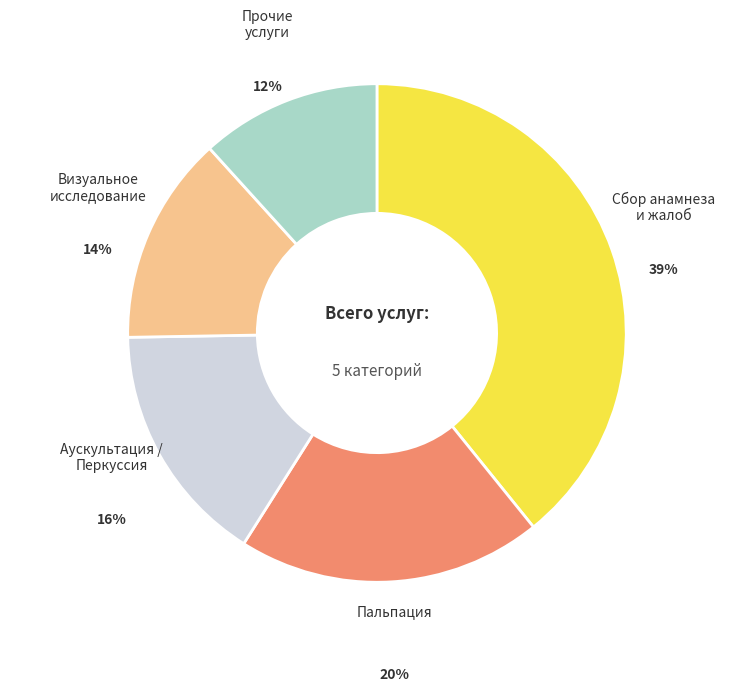

Is there any slice that represents more than half of the pie?

No